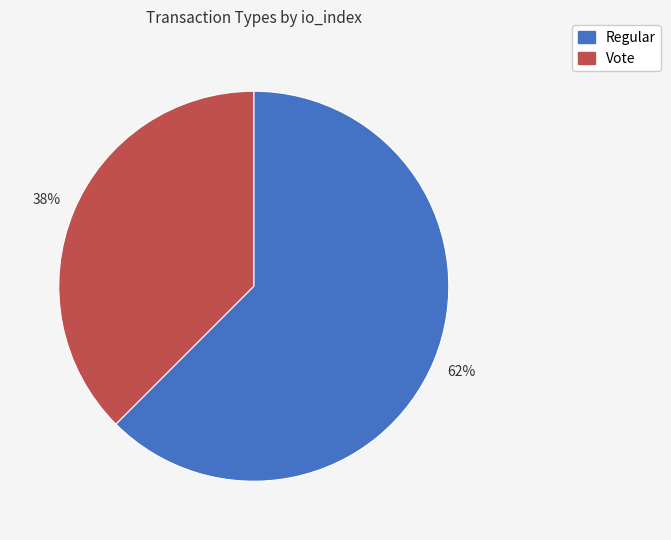

How many segments does this pie chart have?

2